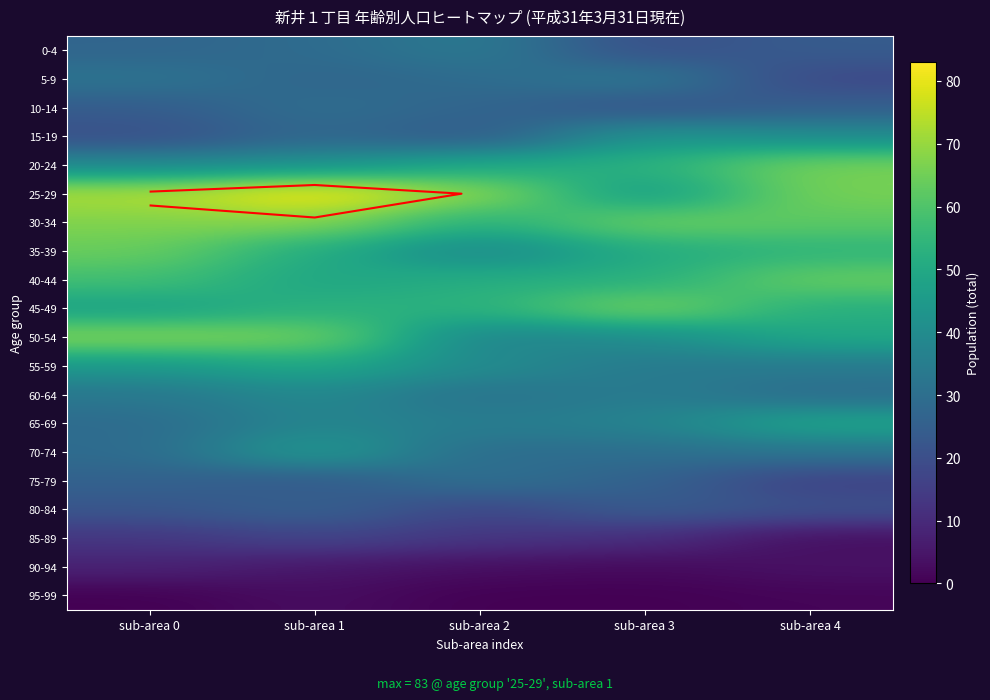

The 80-84 series shows 10 at sub-area 1. True or false?

False